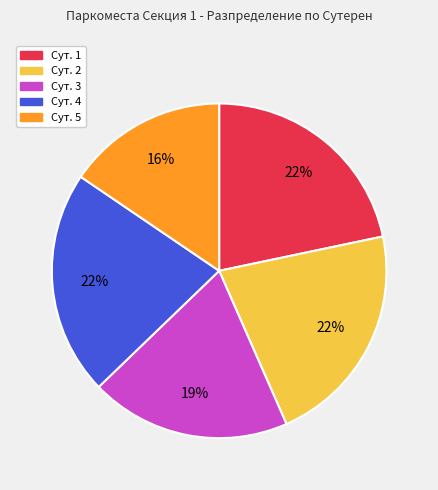

Count the number of slices in the pie.

5